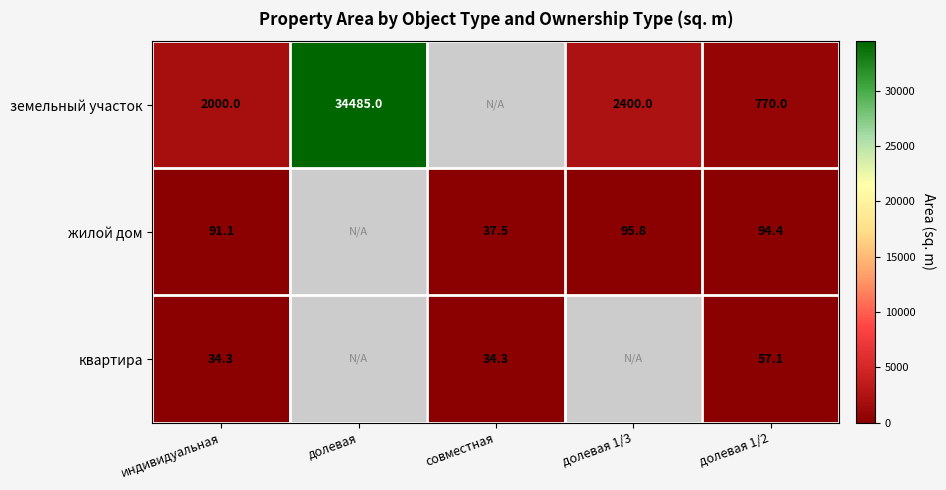

What is the greatest value displayed?

34485.0